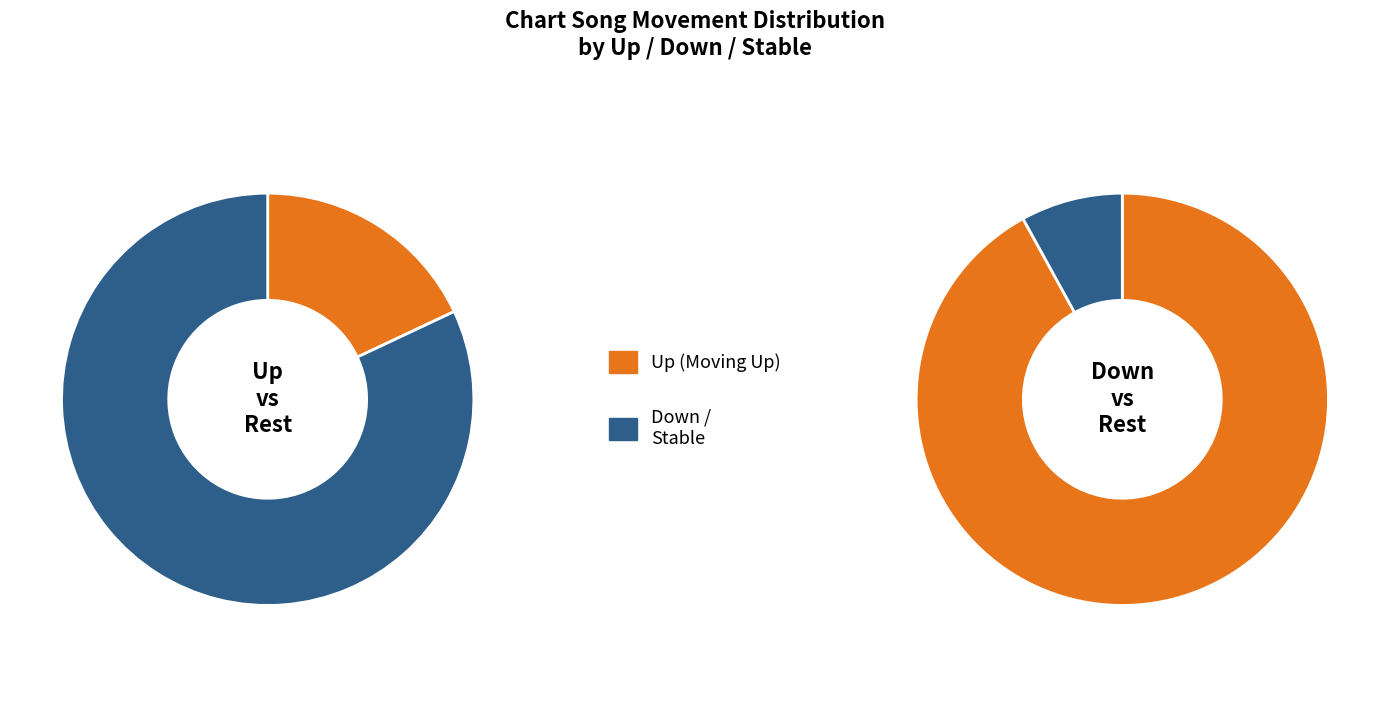

The down slice represents 22% of the pie. True or false?

False